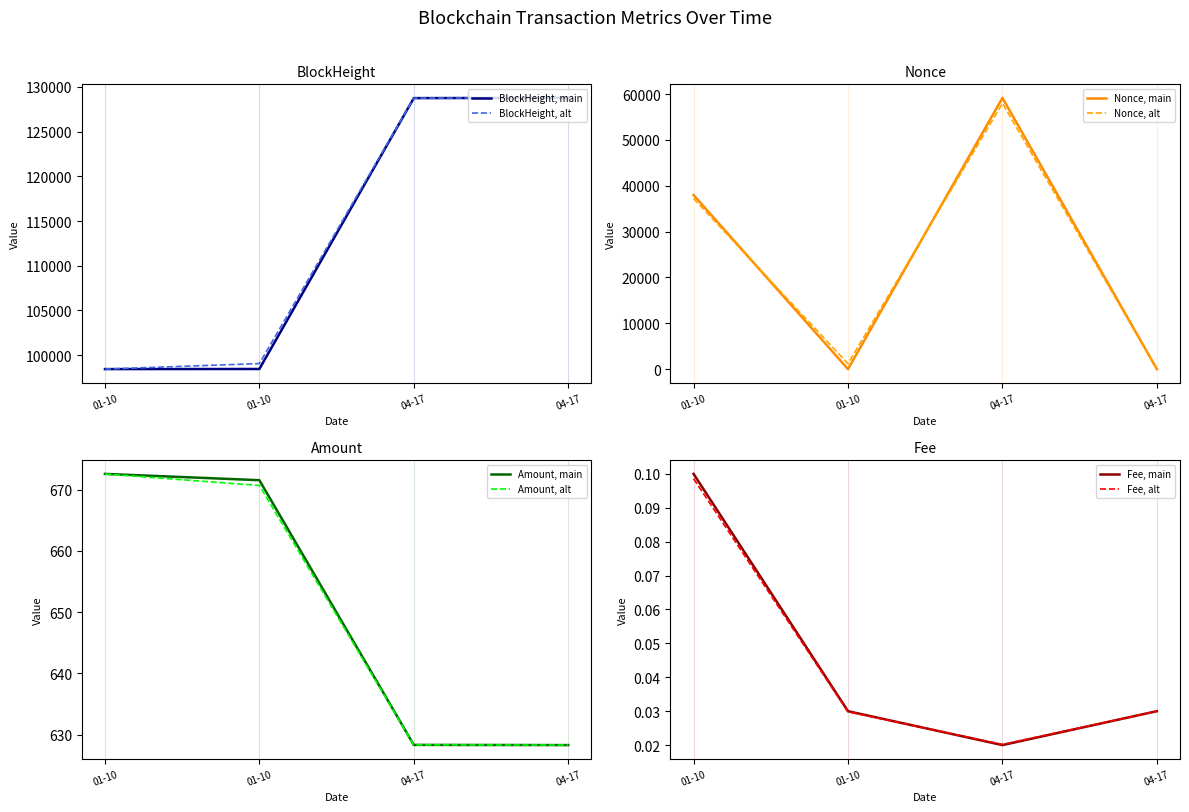

How many times do Amount and Nonce cross each other?

3